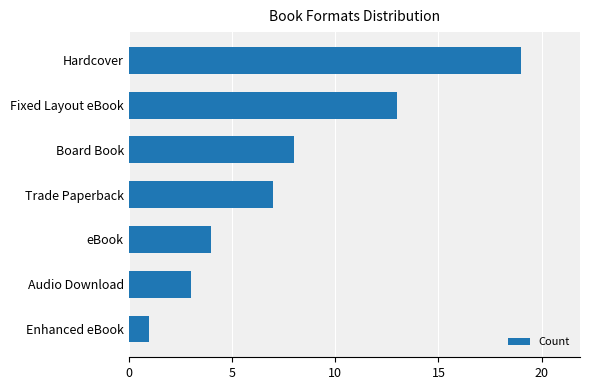

List the labels in order of value, smallest first.

Enhanced eBook, Audio Download, eBook, Trade Paperback, Board Book, Fixed Layout eBook, Hardcover